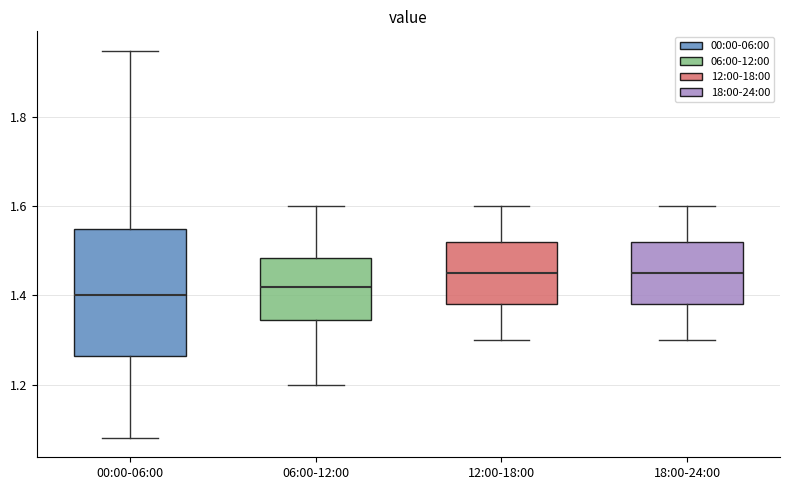

Comparing the boxes themselves (not the whiskers), which one is the tallest?

00:00-06:00